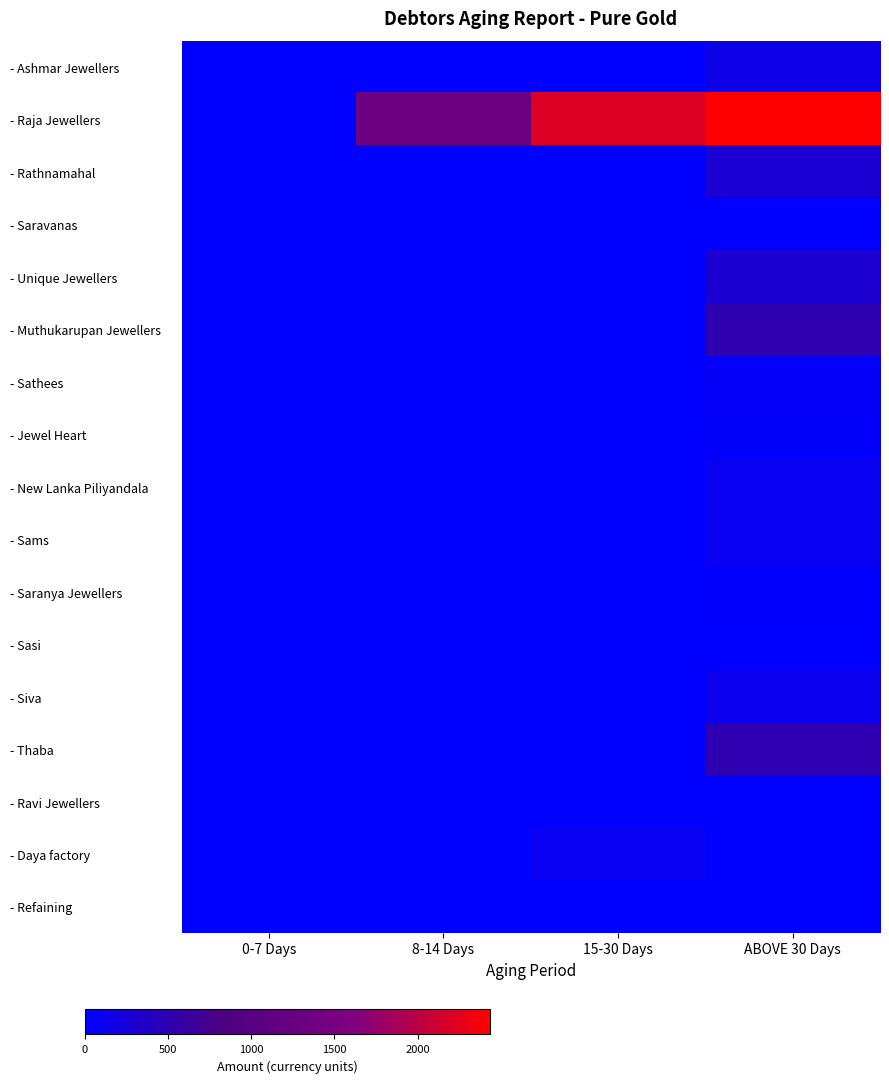

How many distinct data groups are displayed?

17